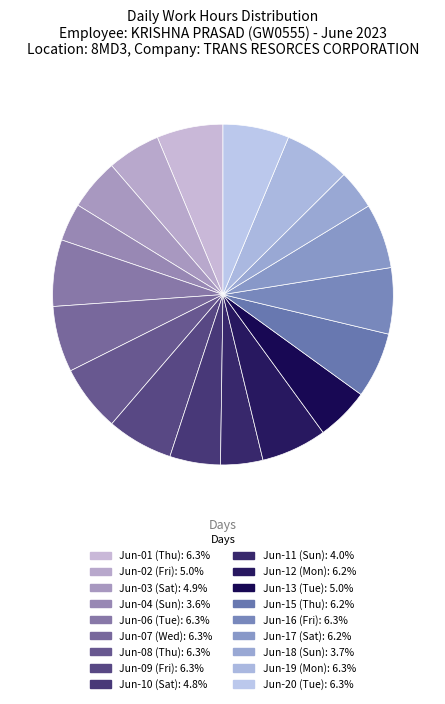

How many segments does this pie chart have?

18